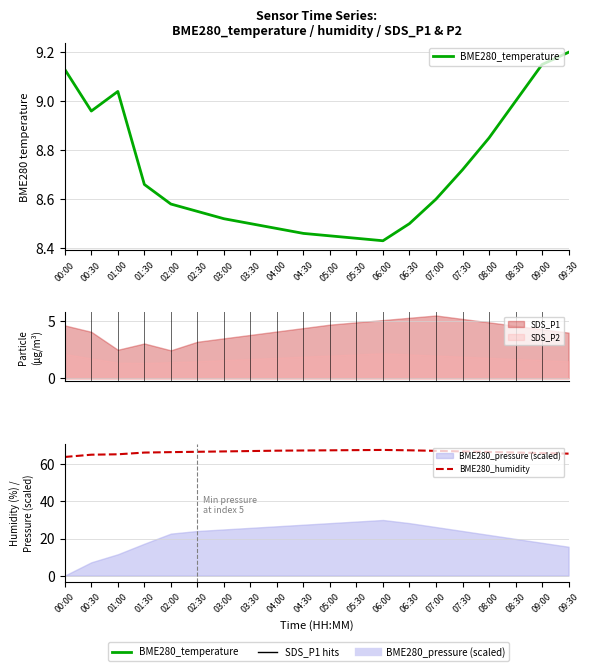

What is the sum of the BME280_humidity values at 08:00 and 02:30?

133.5